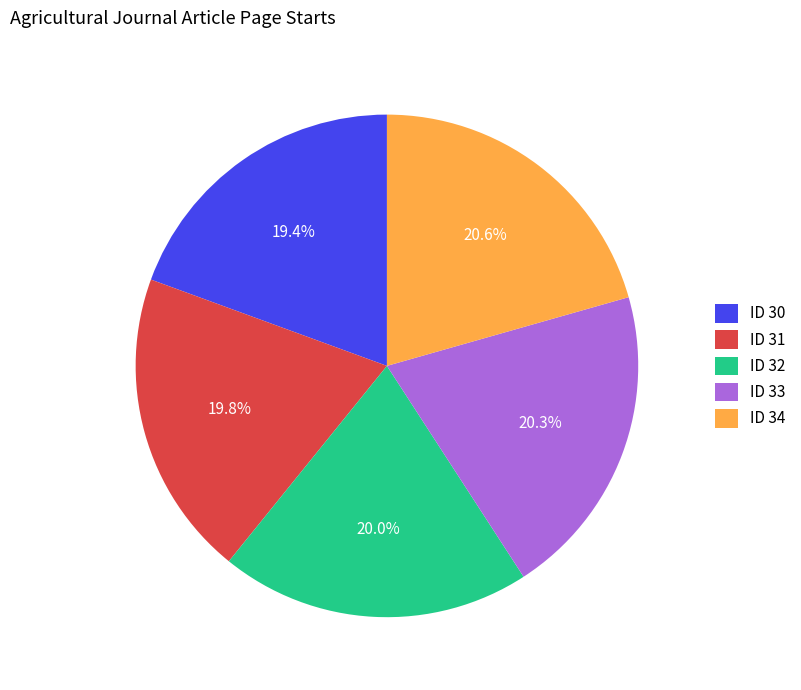

Is there a majority slice in this chart?

No